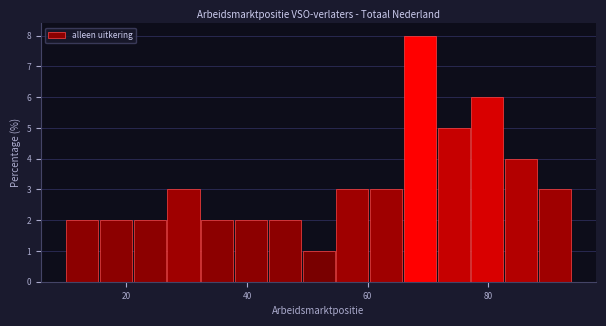

Around what value on the x-axis is the tallest bar? Give the approximate position of its centre, as read against the axis.

68